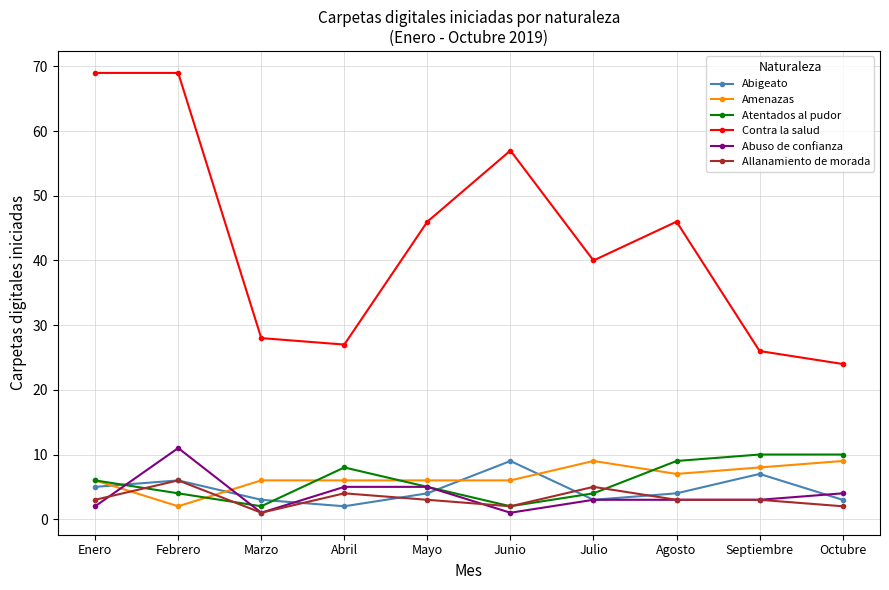

True or false: Contra la salud and Amenazas cross at least once.

False